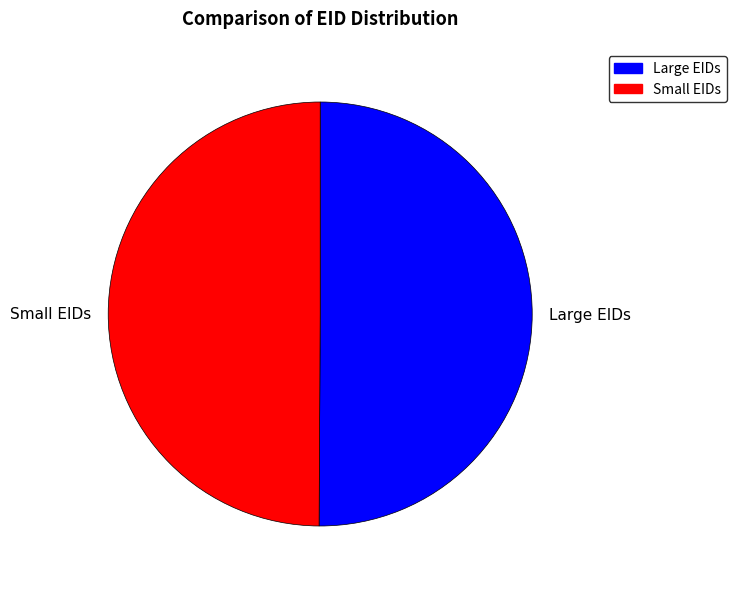

What is the ratio of the value at Large EIDs to the value at Small EIDs?

1.0